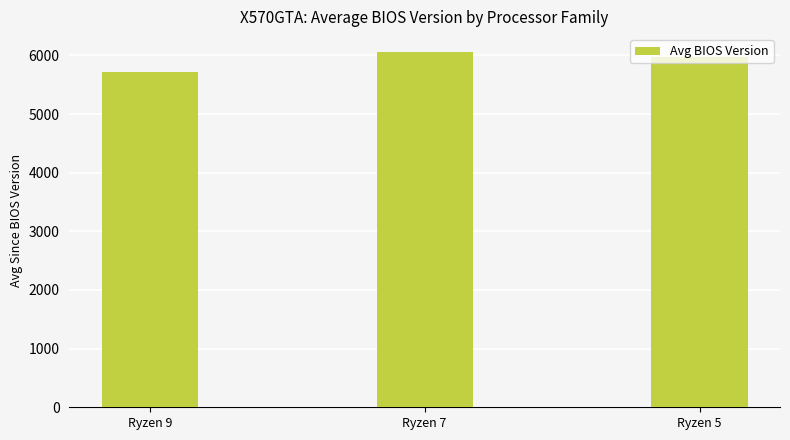

Reading right to left, what are all the values shown in this chart?

5977.4	6060.3	5725.5